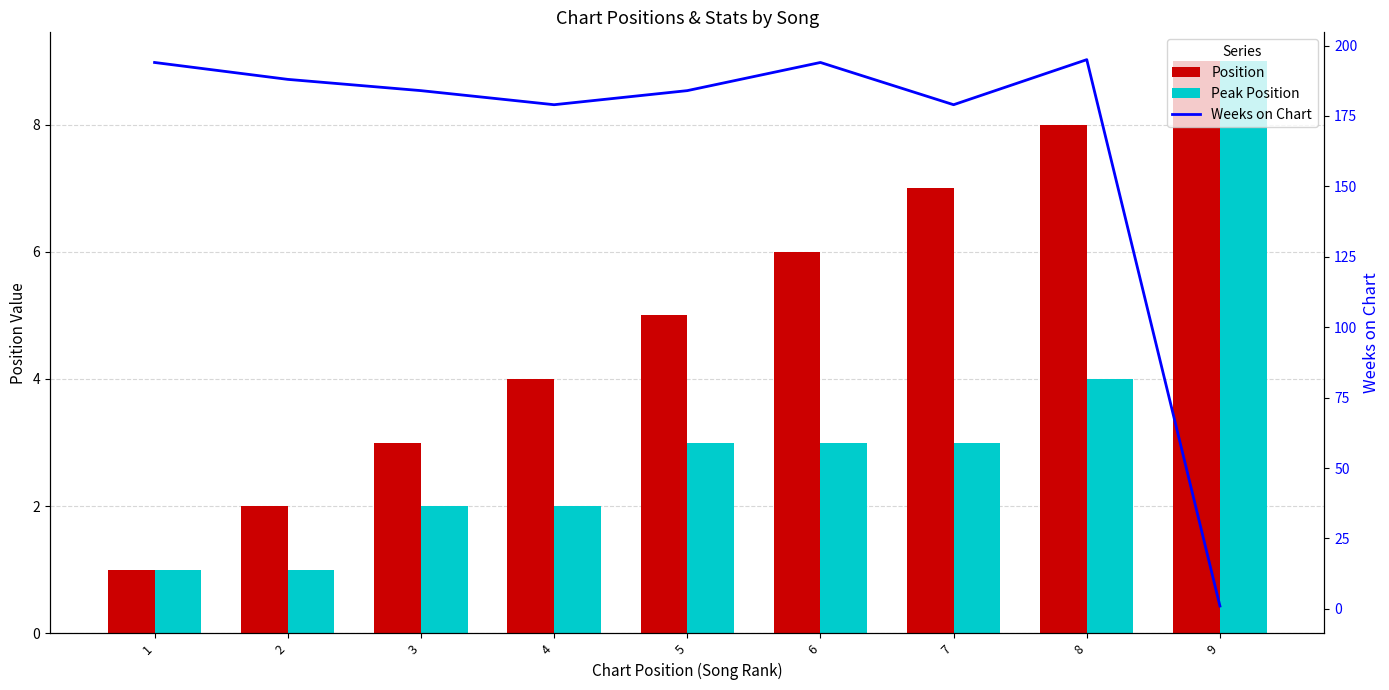

What are all the series names shown in the legend?

Position, Peak Position, Weeks on Chart